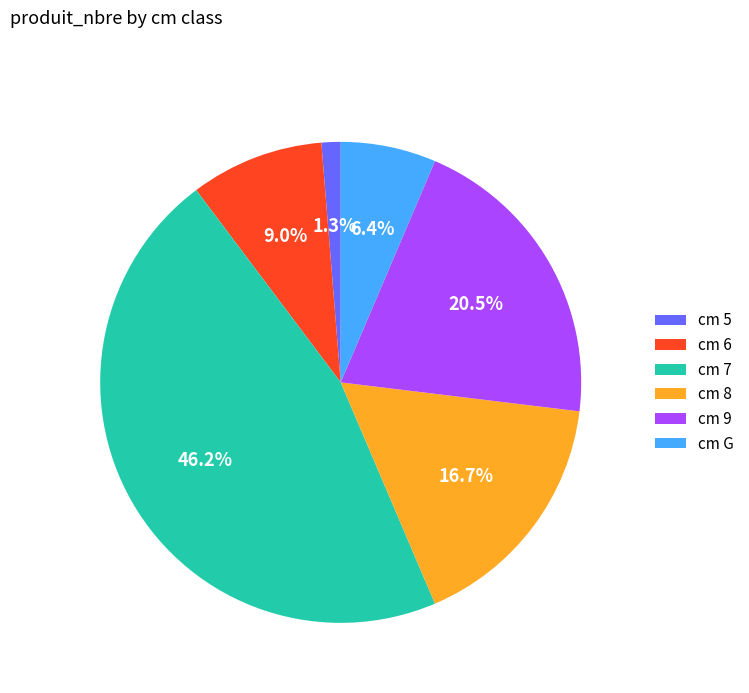

Which category has the smallest portion of the pie?

cm 5